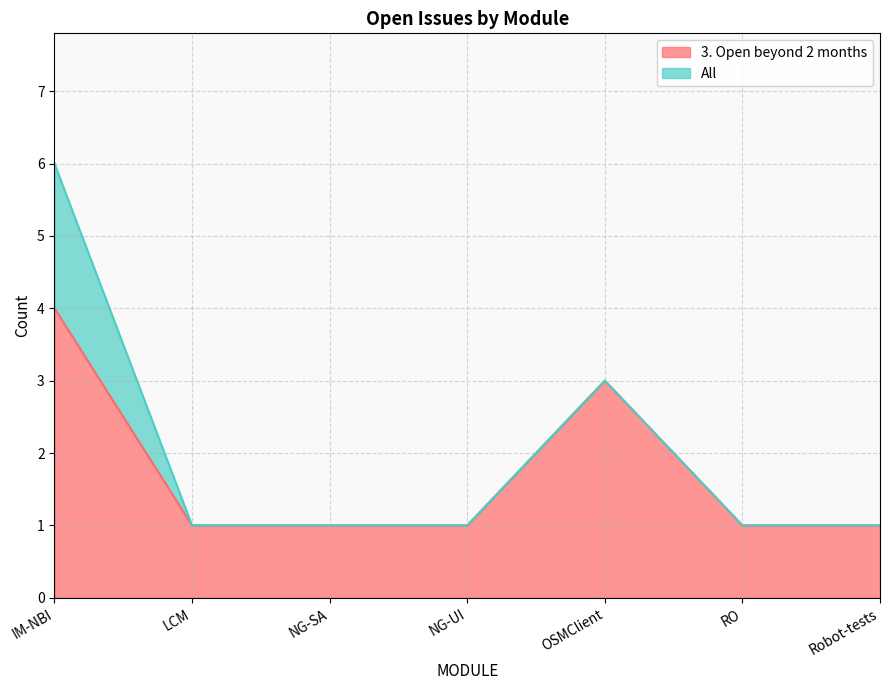

At how many categories does at least one series exceed 5?

1